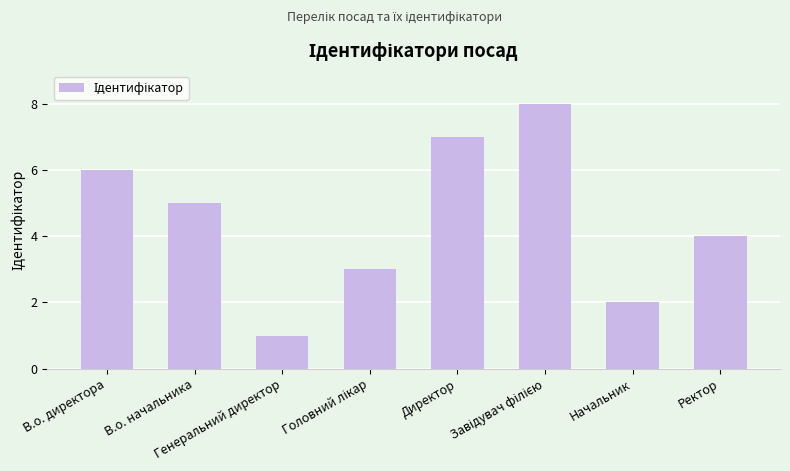

Are the bars horizontal?

No